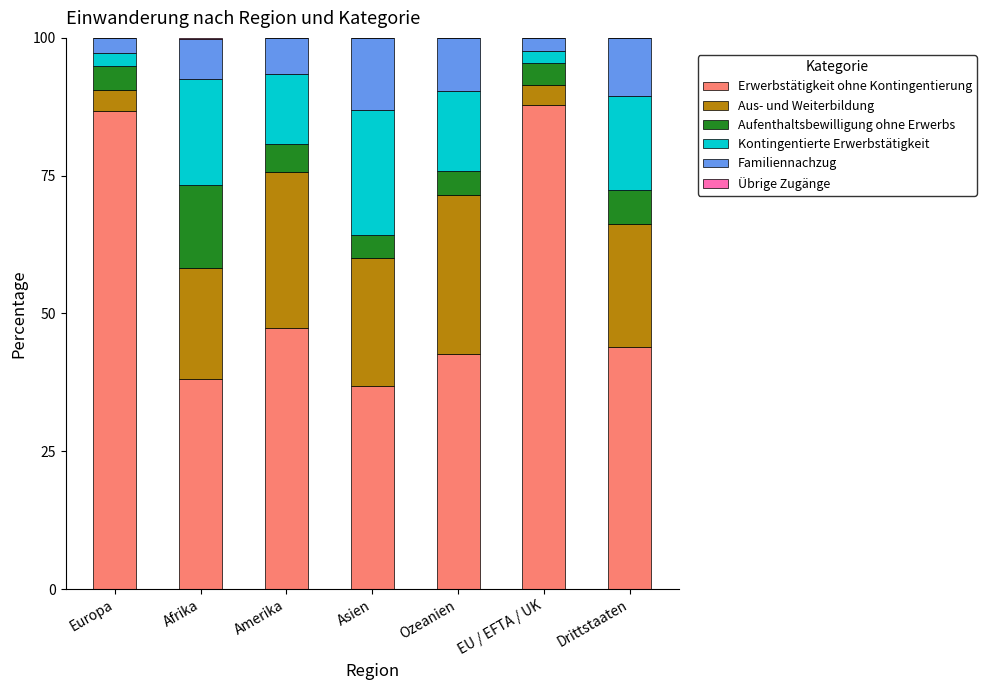

What is the highest value of the Erwerbstätigkeit ohne Kontingentierung series?

87.8